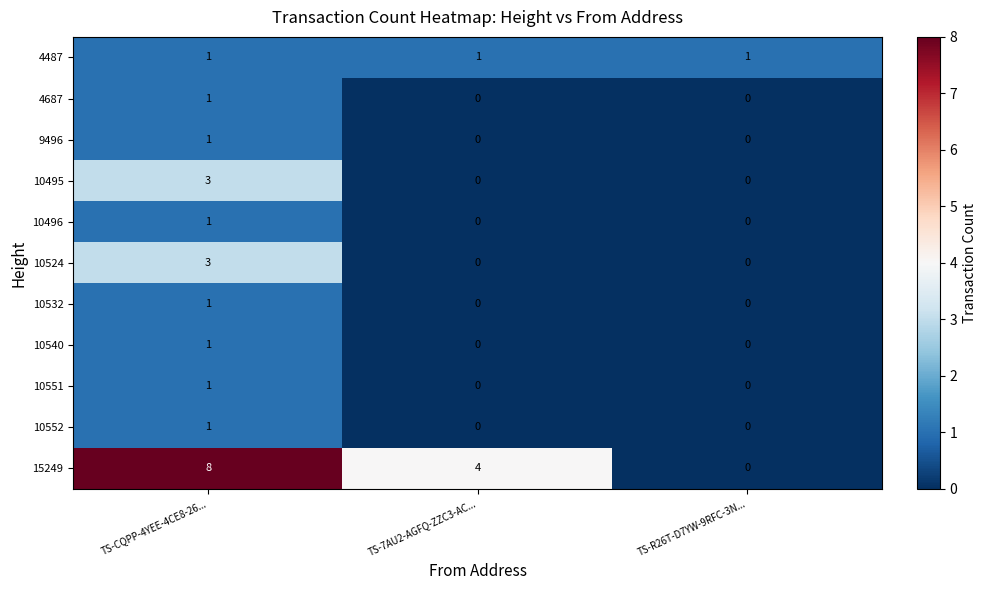

True or false: 10524 has a value of -1 at TS-R26T-D7YW-9RFC-3N....

False